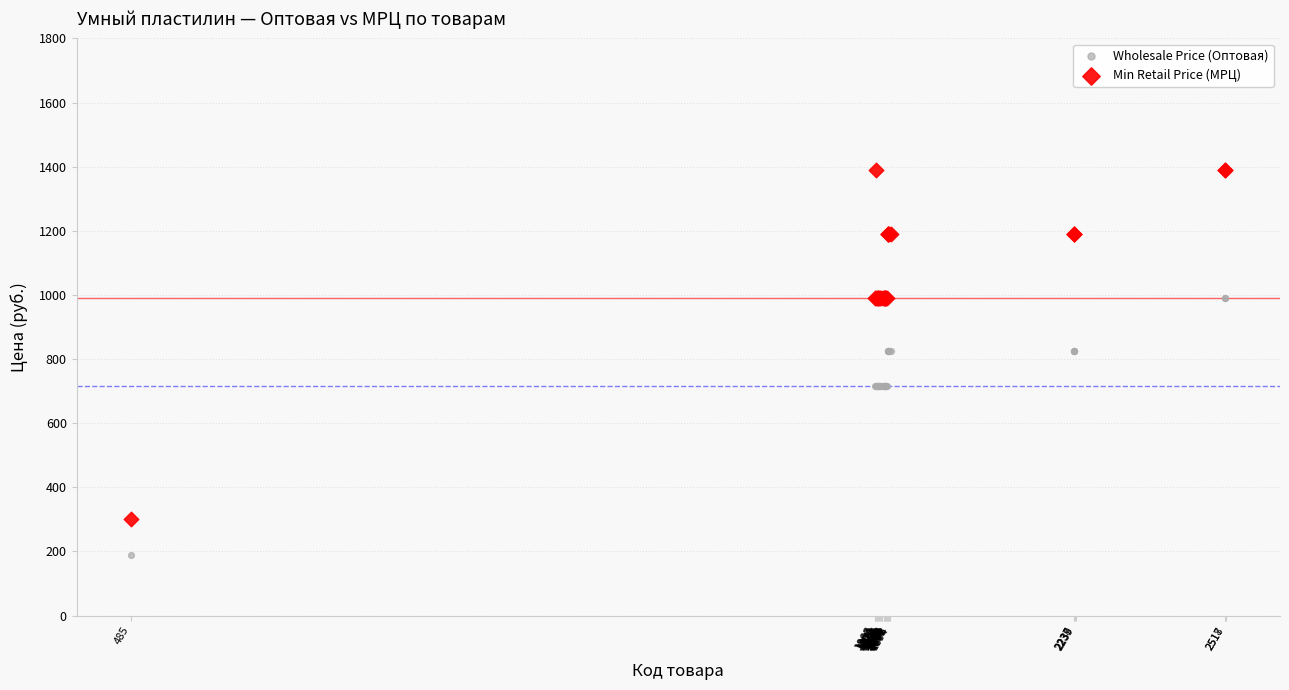

What are all the series names shown in the legend?

Wholesale Price (Оптовая), Min Retail Price (МРЦ)